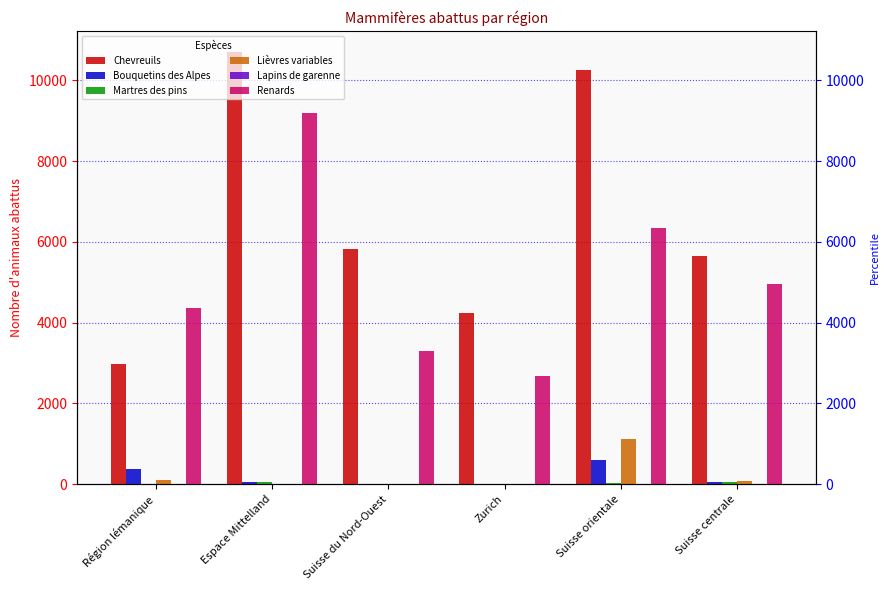

What is the label of the 6th bar from the right?

Région lémanique